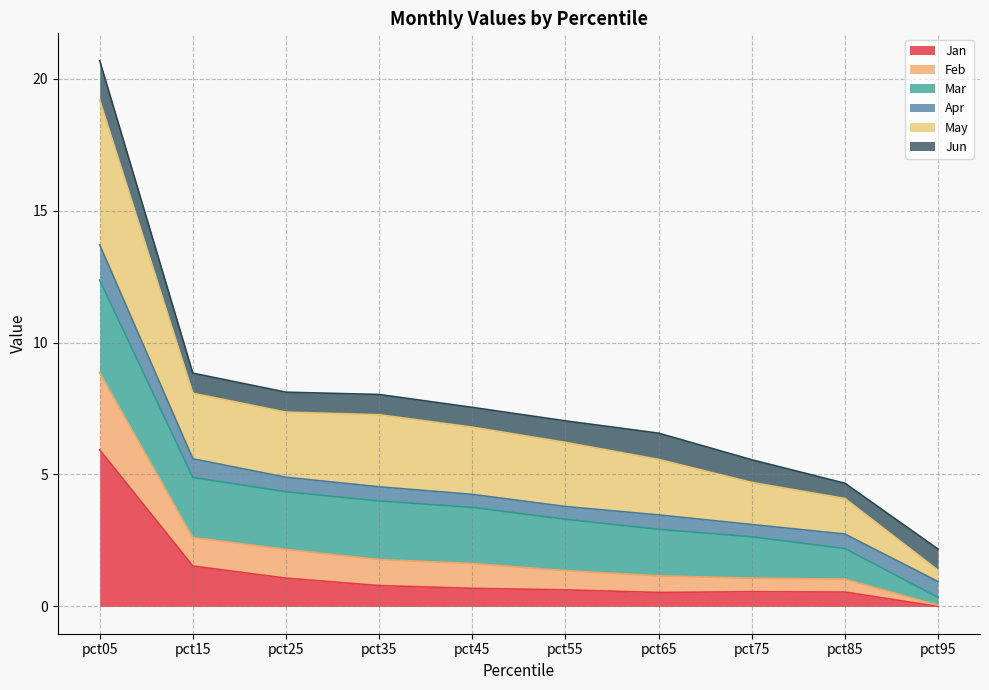

True or false: May and Jan intersect in this chart.

False